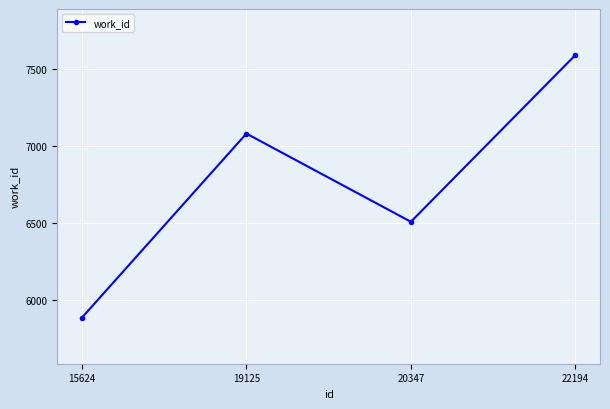

What is the difference between the values at 19125 and 20347?

574